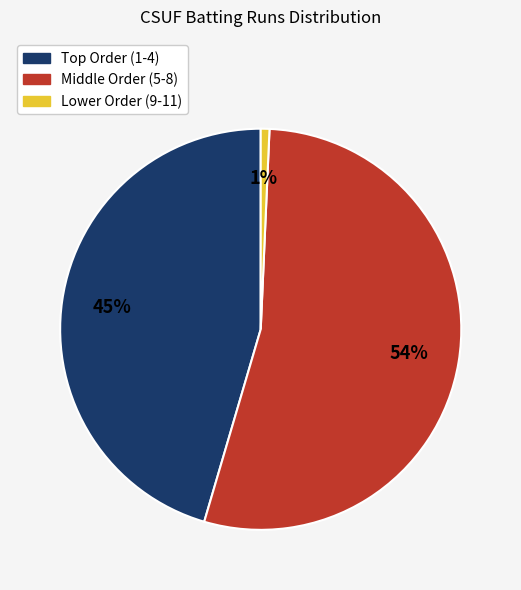

To the nearest percent, what percentage of the pie is Lower Order (9-11)?

1%